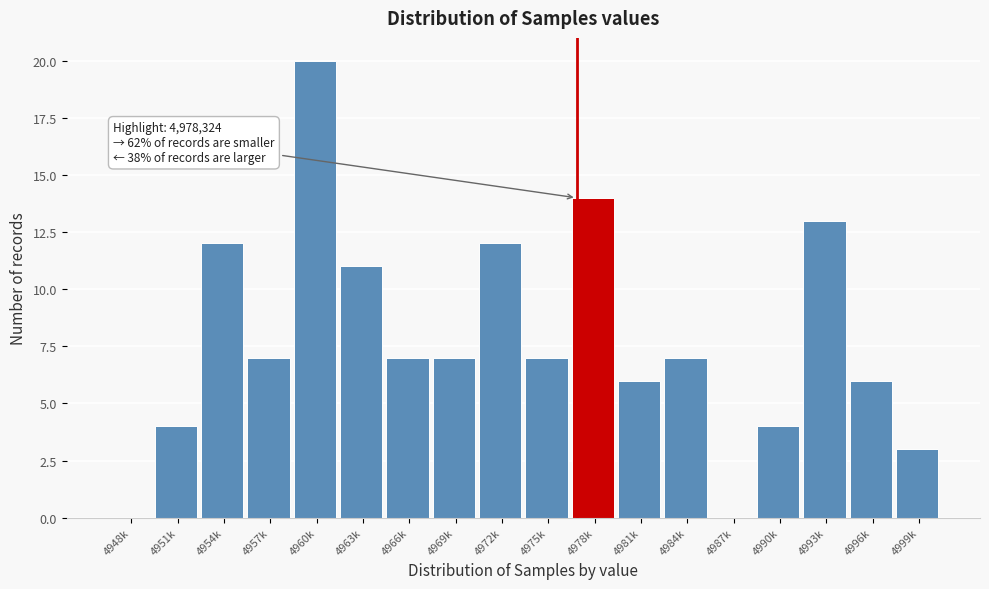

Reading right to left, extract all data points from this chart.

4999k=3	4996k=6	4993k=13	4990k=4	4987k=0	4984k=7	4981k=6	4978k=14	4975k=7	4972k=12	4969k=7	4966k=7	4963k=11	4960k=20	4957k=7	4954k=12	4951k=4	4948k=0